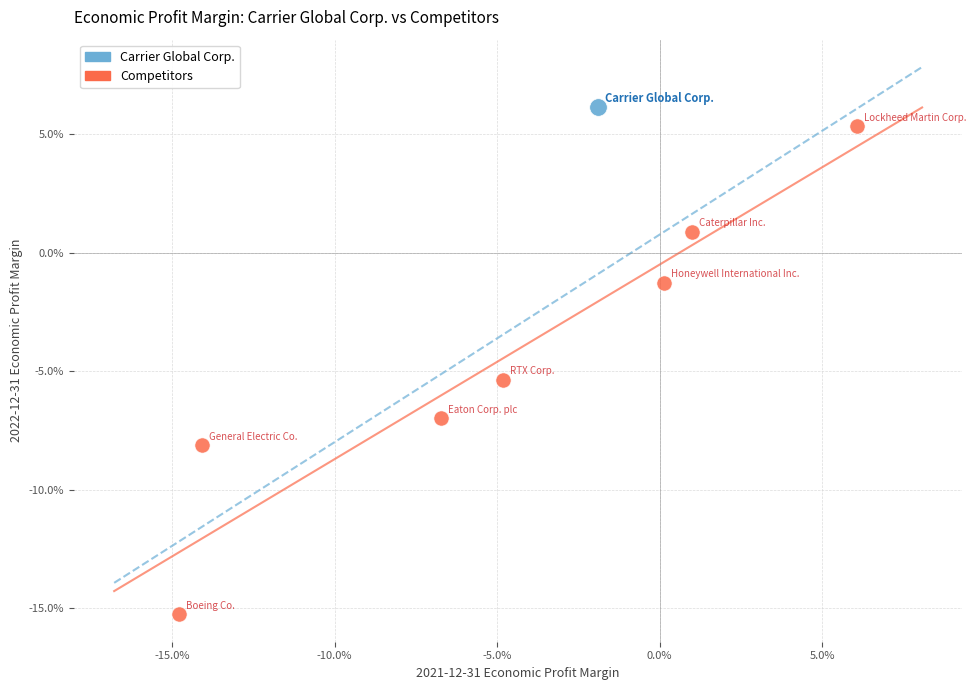

What are all the series names shown in the legend?

Carrier Global Corp., Competitors